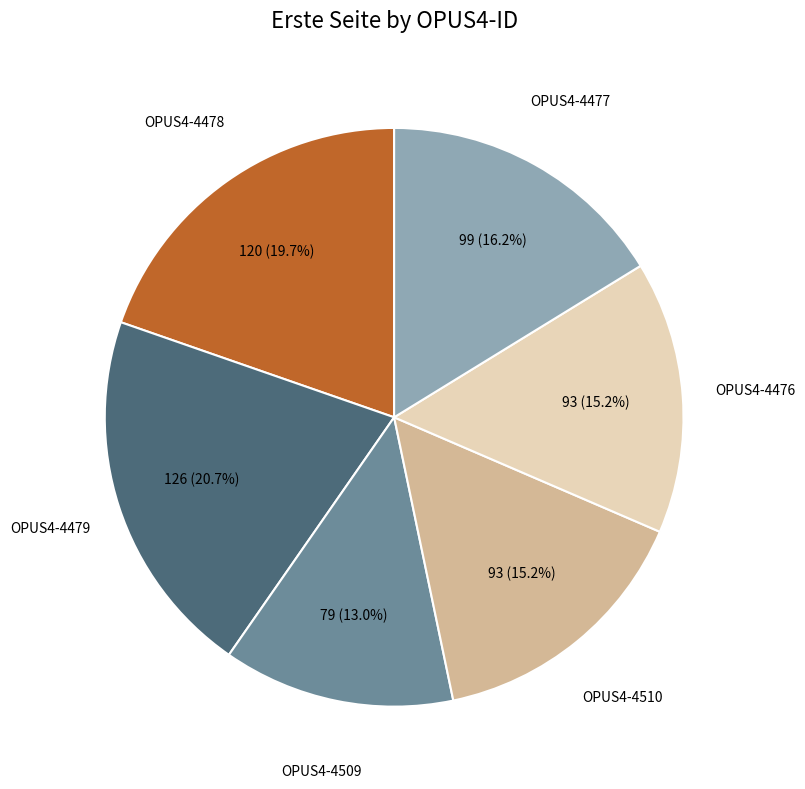

What is the largest slice in the pie chart?

OPUS4-4479